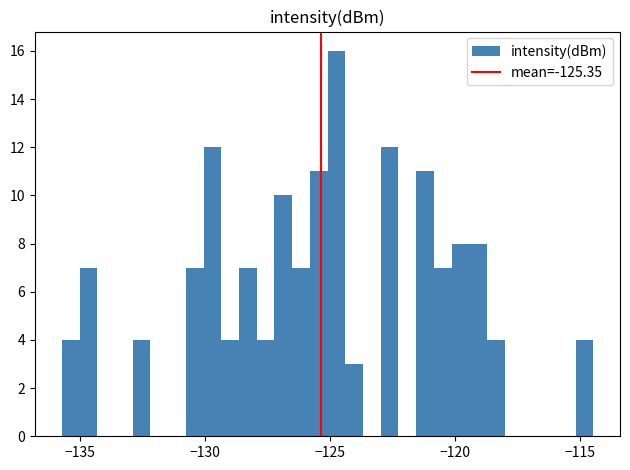

Around what value on the x-axis is the tallest bar? Give the approximate position of its centre, as read against the axis.

-124.5